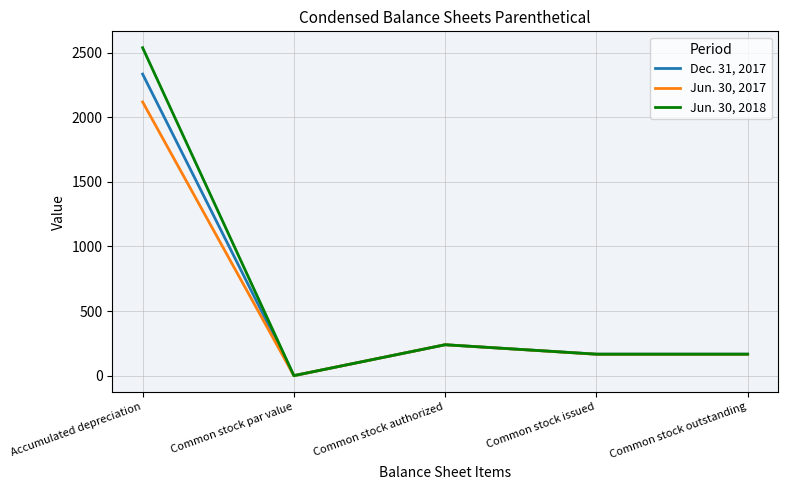

What is the sum of the Jun. 30, 2018 values at Common stock par value and Accumulated depreciation?

2538.0